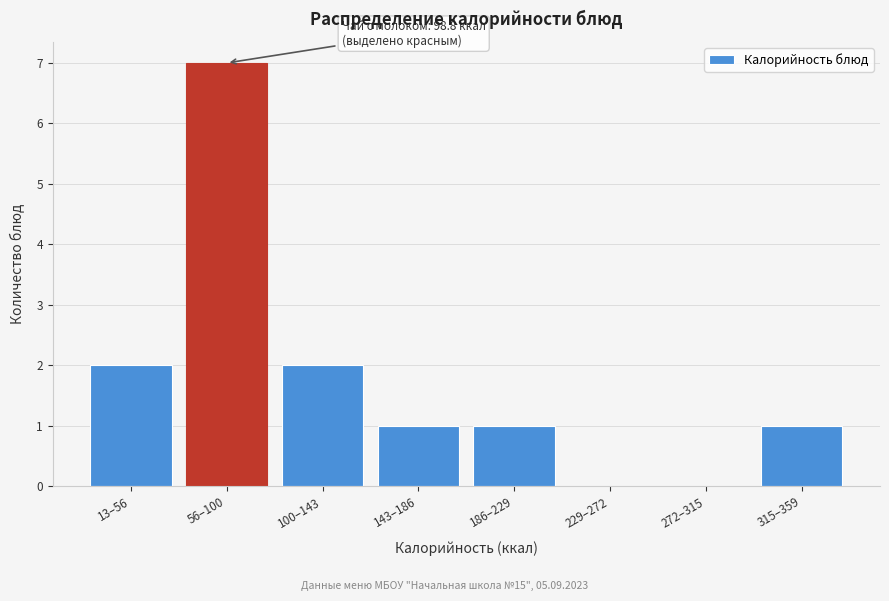

Reading left to right, what are all the values shown in this chart?

13–56=2	56–100=7	100–143=2	143–186=1	186–229=1	229–272=0	272–315=0	315–359=1